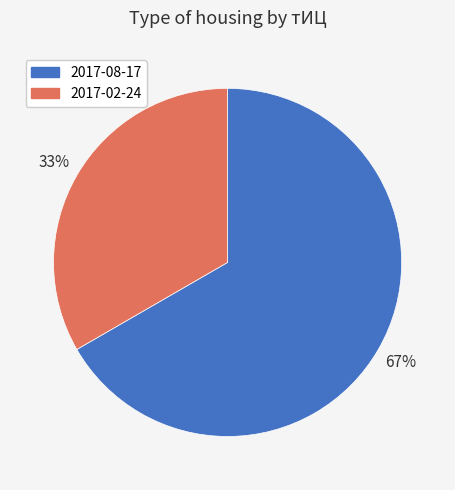

To the nearest percent, what percentage of the pie is 2017-02-24?

33%